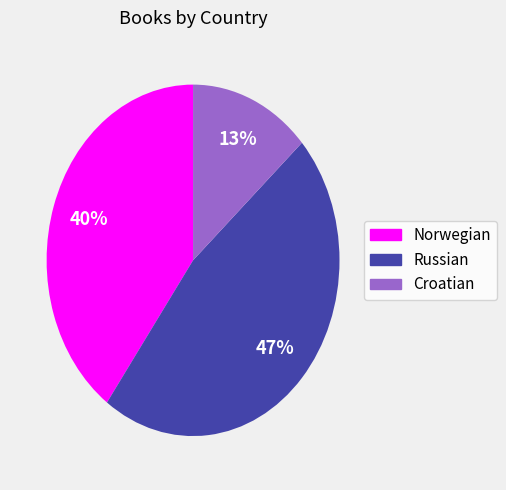

To the nearest percent, what is the average slice percentage?

33%